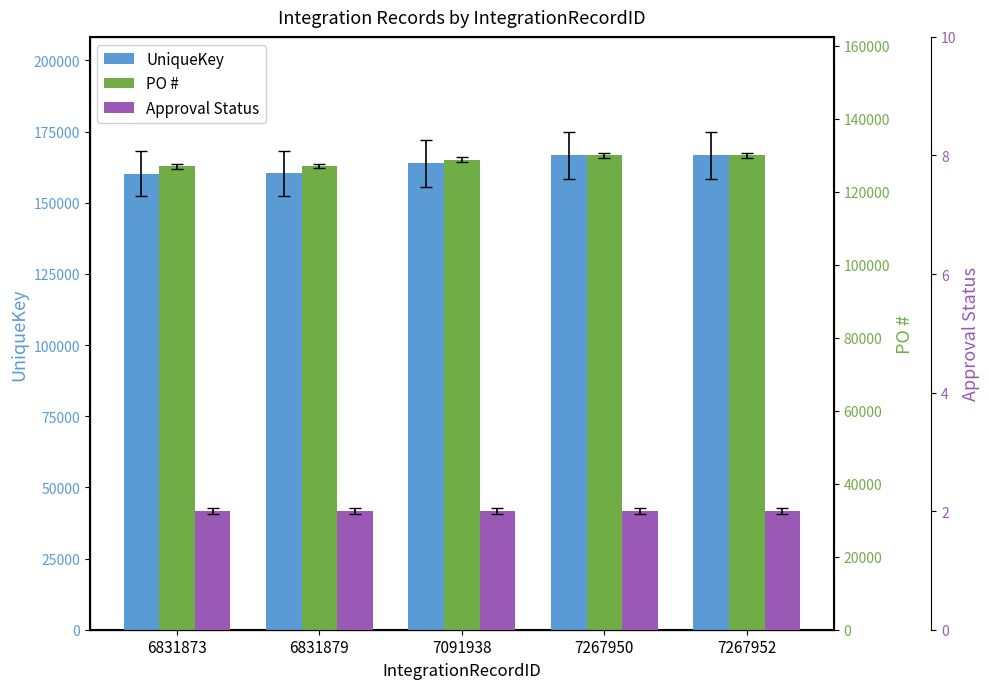

What is the value of the UniqueKey bar at the 3rd from the left?

163851.0